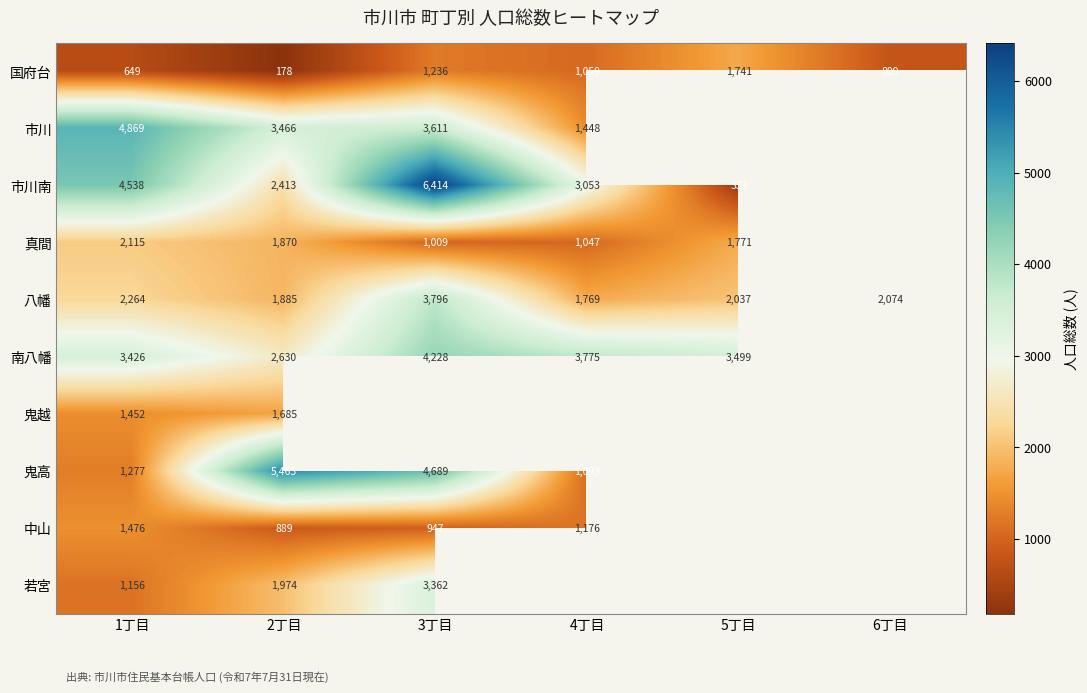

What value does the 国府台 series have at 3丁目, to the nearest 10?

1240